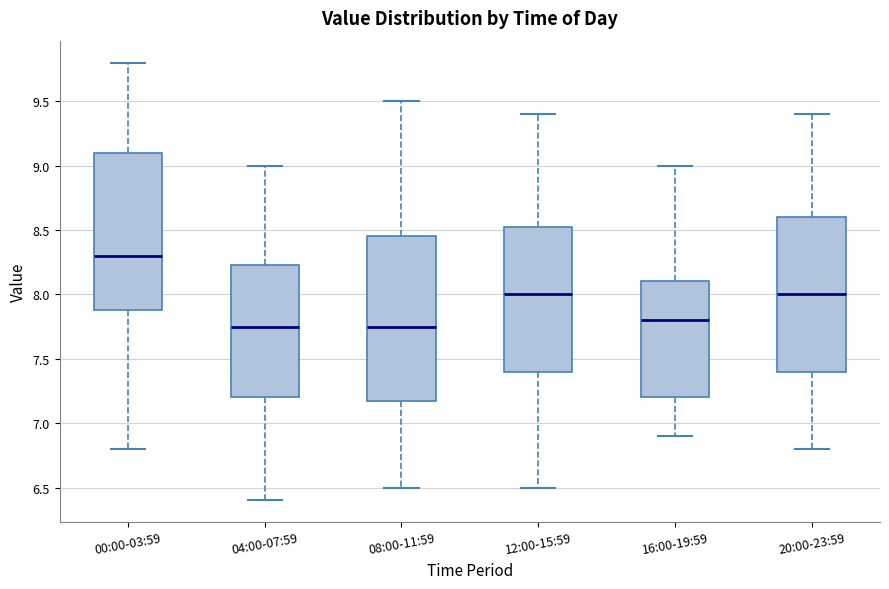

Reading left to right, transcribe this box plot: for each box, give where its median line is, the range the box spans, and where its two whiskers end, as read against the y-axis. The values are not printed on the chart, so give them approximately, as read against the axis.

00:00-03:59: median 8.30, box 7.90 to 9.10, whiskers 6.80 to 9.80
04:00-07:59: median 7.75, box 7.20 to 8.25, whiskers 6.40 to 9.00
08:00-11:59: median 7.75, box 7.20 to 8.45, whiskers 6.50 to 9.50
12:00-15:59: median 8.00, box 7.40 to 8.55, whiskers 6.50 to 9.40
16:00-19:59: median 7.80, box 7.20 to 8.10, whiskers 6.90 to 9.00
20:00-23:59: median 8.00, box 7.40 to 8.60, whiskers 6.80 to 9.40